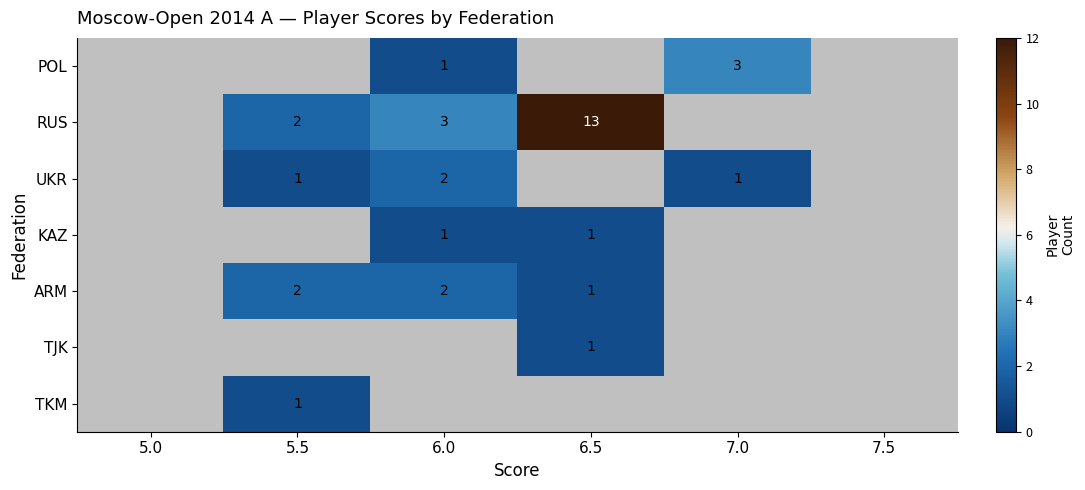

True or false: UKR has a value of 2 at 6.0.

True